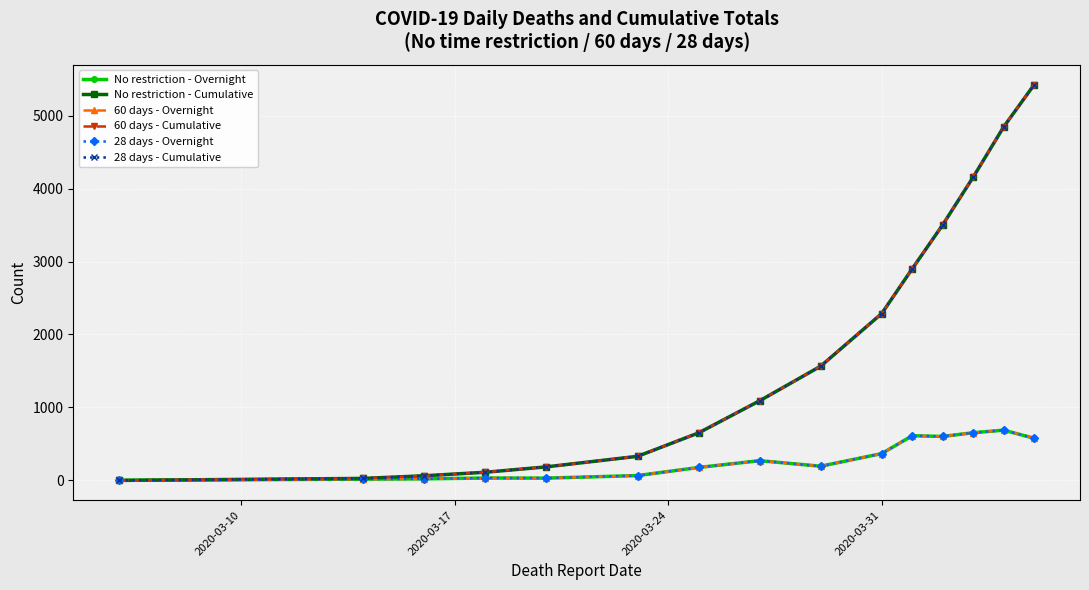

What is the value of the No restriction - Cumulative point at the 11th from the left?

2900